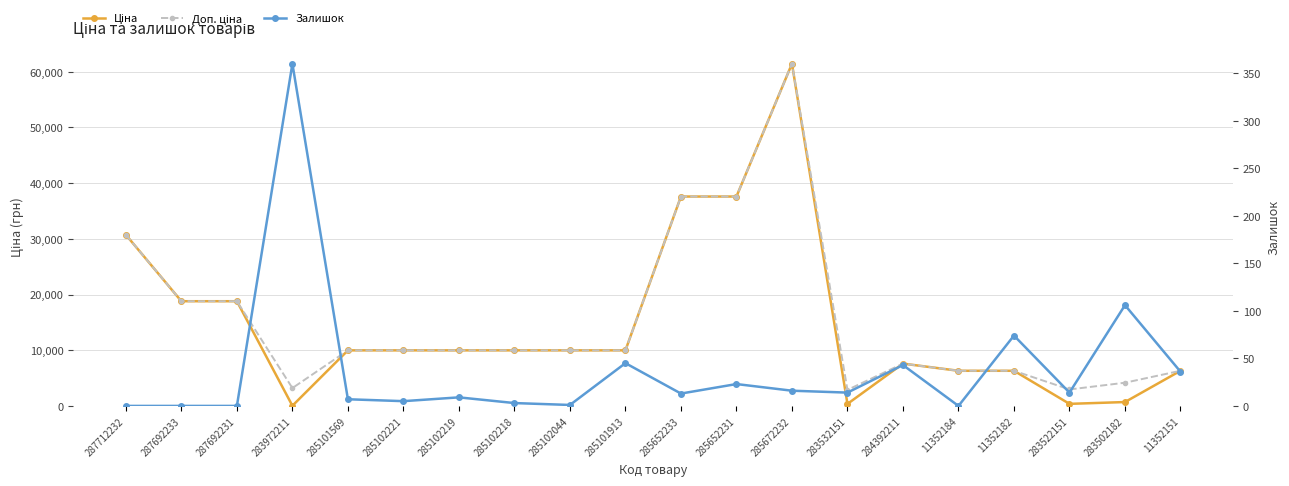

List the labels in order of Залишок value, smallest first.

287712232, 287692233, 287692231, 11352184, 285102044, 285102218, 285102221, 285101569, 285102219, 285652233, 283532151, 283522151, 285672232, 285652231, 11352151, 284392211, 285101913, 11352182, 283502182, 283972211